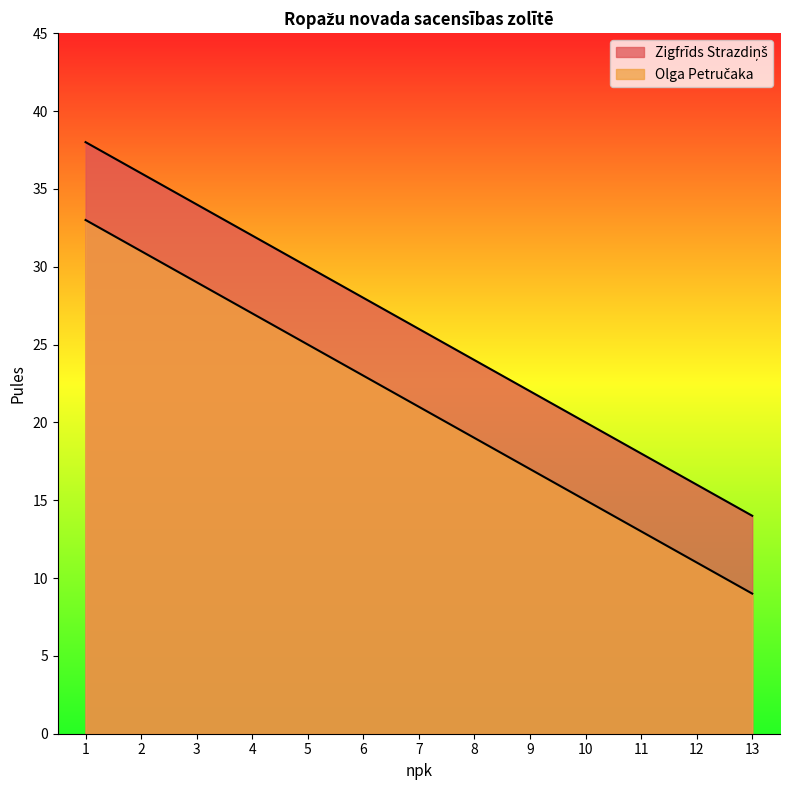

True or false: Olga Petručaka and Zigfrīds Strazdiņš intersect in this chart.

False